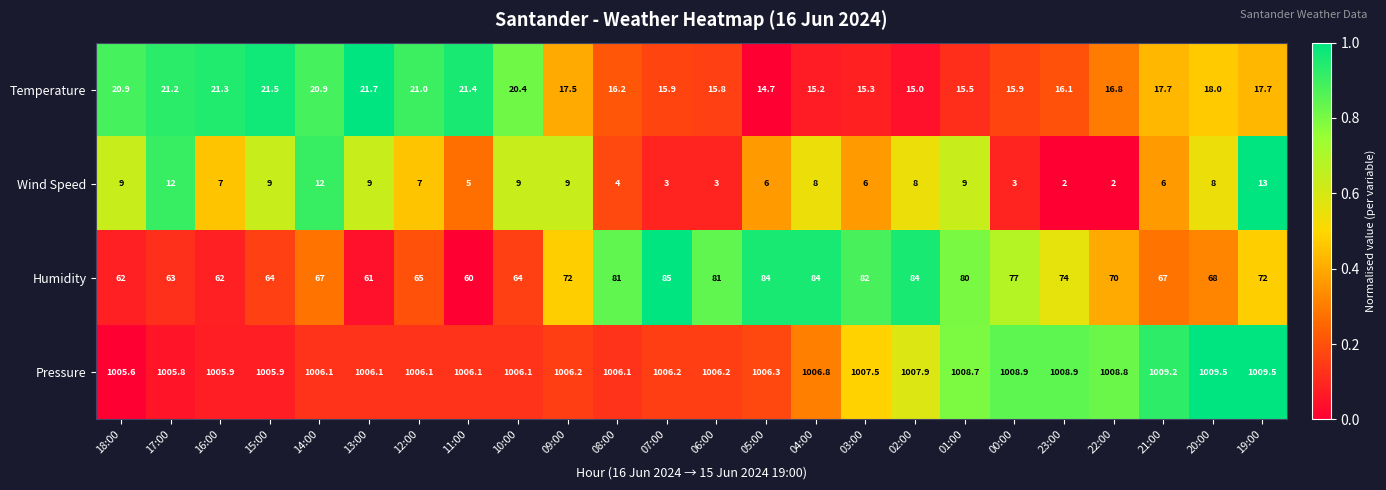

Which series changed the most between 08:00 and 02:00?

Wind Speed